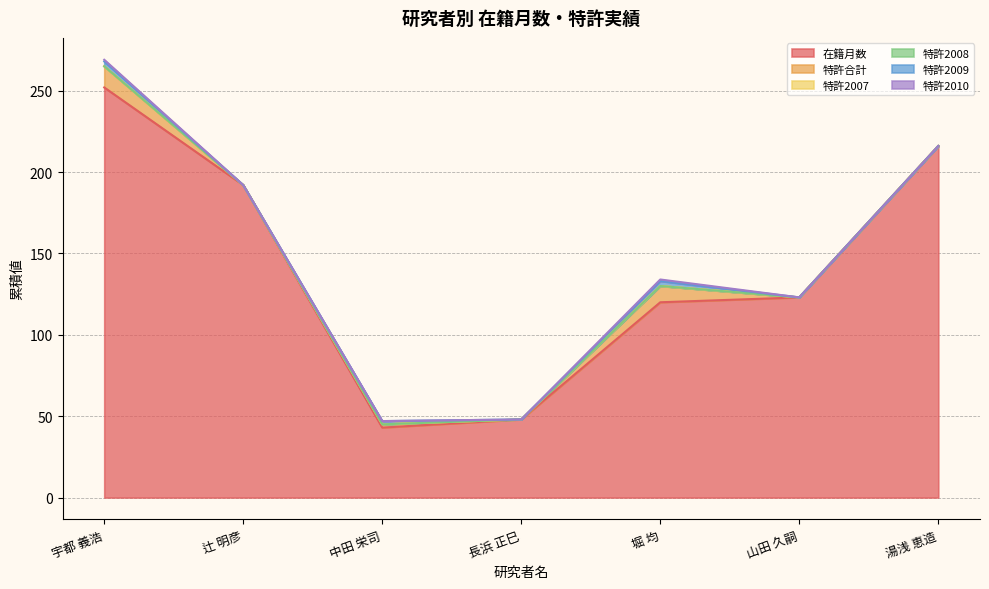

Reading left to right, transcribe all the data shown in this chart.

在籍月数: 宇都 義浩=252	辻 明彦=192	中田 栄司=43	長浜 正巳=48	堀 均=120	山田 久嗣=123	湯浅 恵造=216
特許合計: 宇都 義浩=13	辻 明彦=0	中田 栄司=2	長浜 正巳=0	堀 均=10	山田 久嗣=0	湯浅 恵造=0
特許2007: 宇都 義浩=0	辻 明彦=0	中田 栄司=0	長浜 正巳=0	堀 均=0	山田 久嗣=0	湯浅 恵造=0
特許2008: 宇都 義浩=0	辻 明彦=0	中田 栄司=0	長浜 正巳=0	堀 均=0	山田 久嗣=0	湯浅 恵造=0
特許2009: 宇都 義浩=3	辻 明彦=0	中田 栄司=2	長浜 正巳=0	堀 均=3	山田 久嗣=0	湯浅 恵造=0
特許2010: 宇都 義浩=1	辻 明彦=0	中田 栄司=0	長浜 正巳=0	堀 均=1	山田 久嗣=0	湯浅 恵造=0